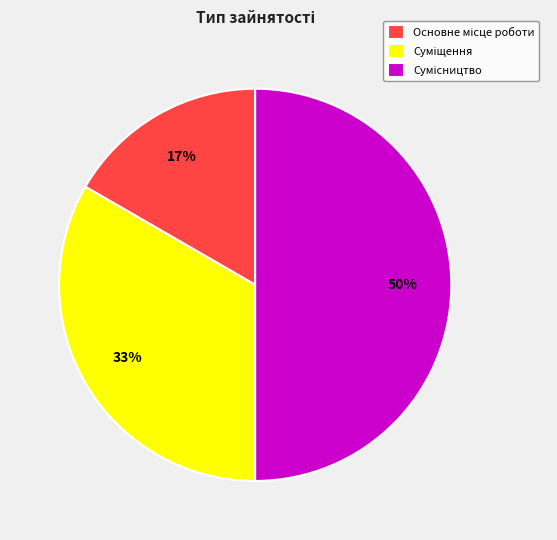

To the nearest percent, what is the difference between the largest and smallest slice percentages?

33%